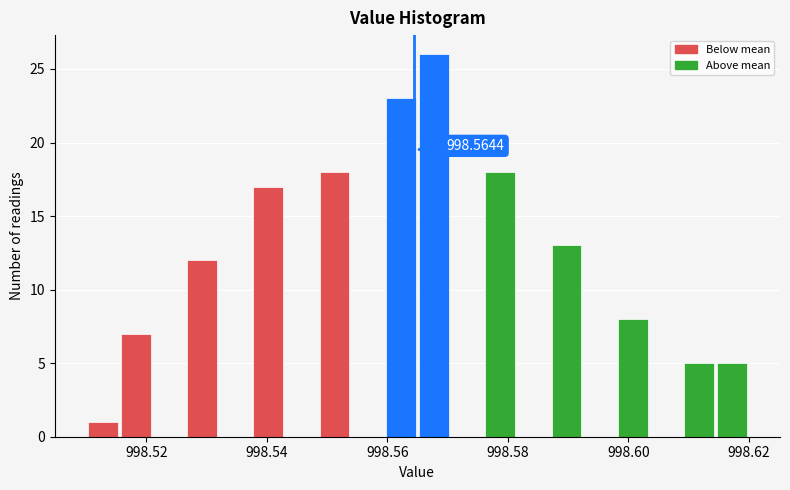

Read against the x-axis, roughly where is the centre of the tallest bar?

998.568